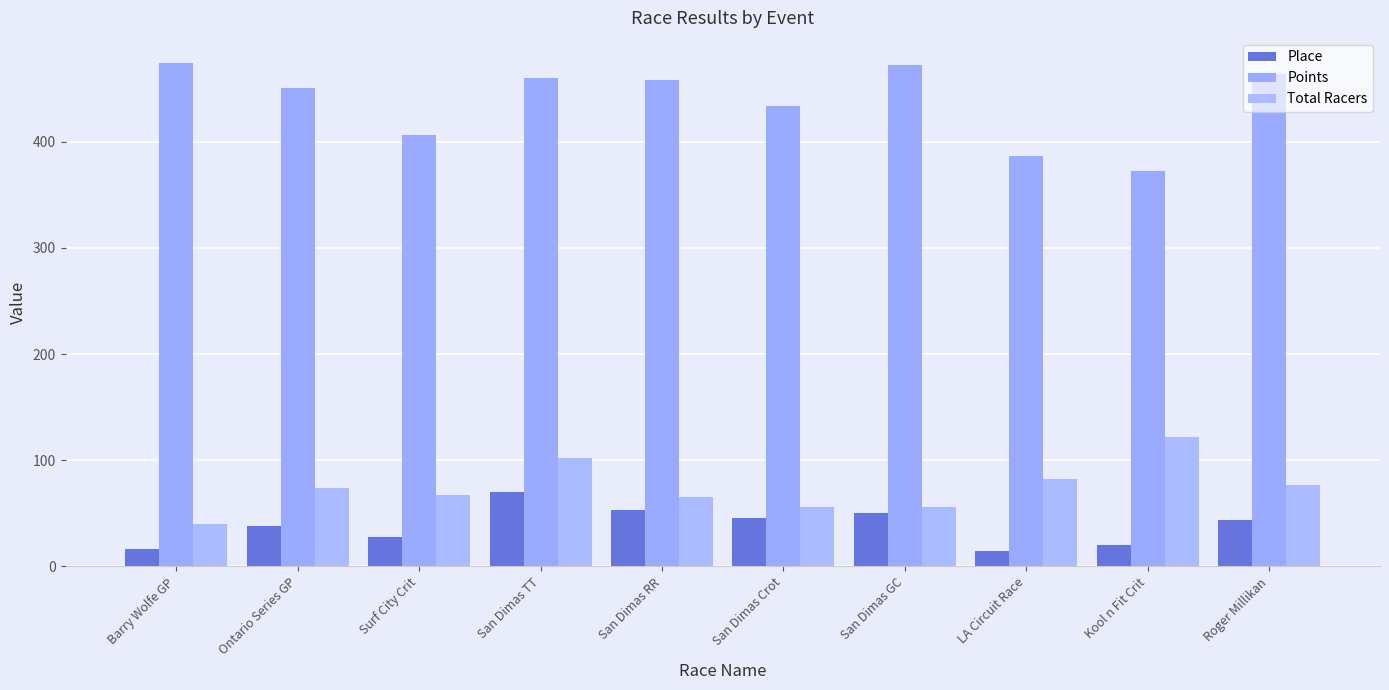

How many series are shown in this chart?

3